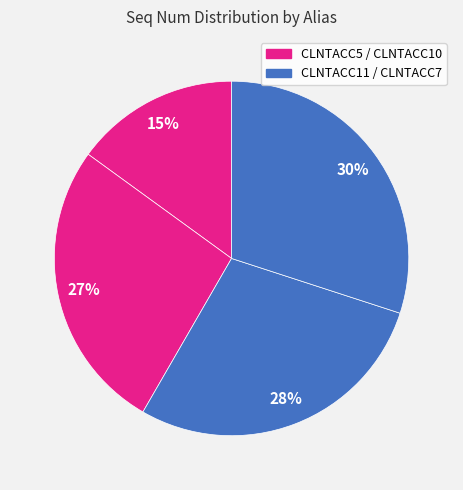

Count the number of slices in the pie.

4